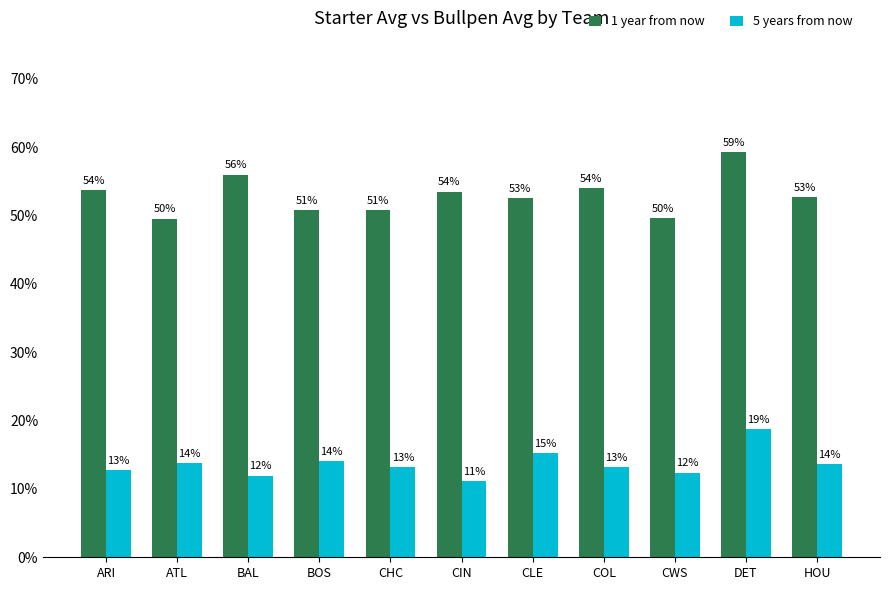

What is the sum of all 5 years from now values?

1.5